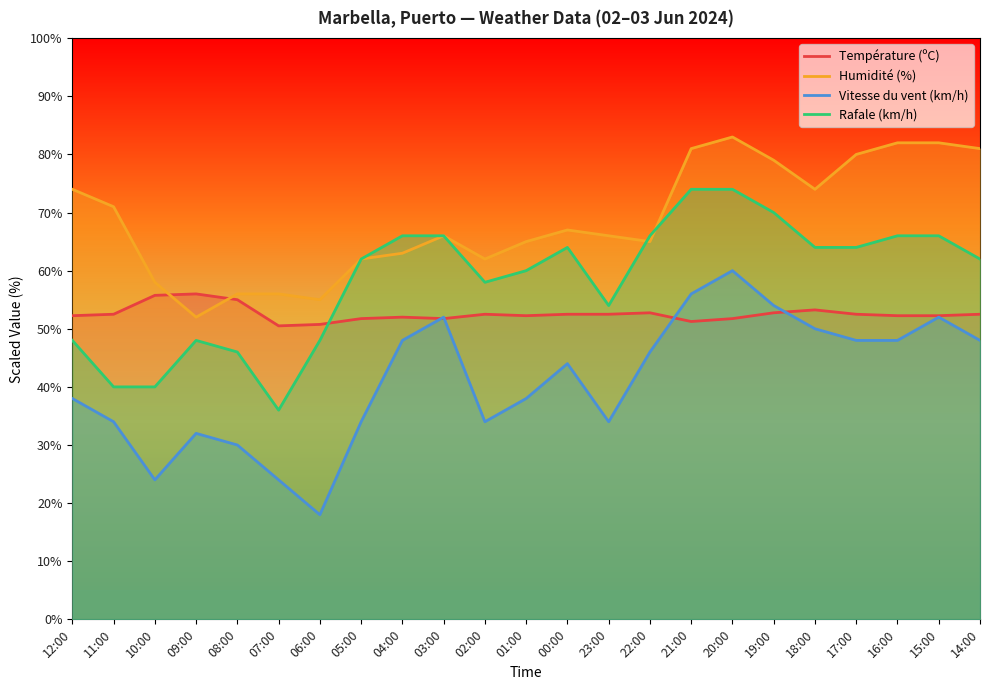

How many data points in Vitesse du vent (km/h) are above 44?

11